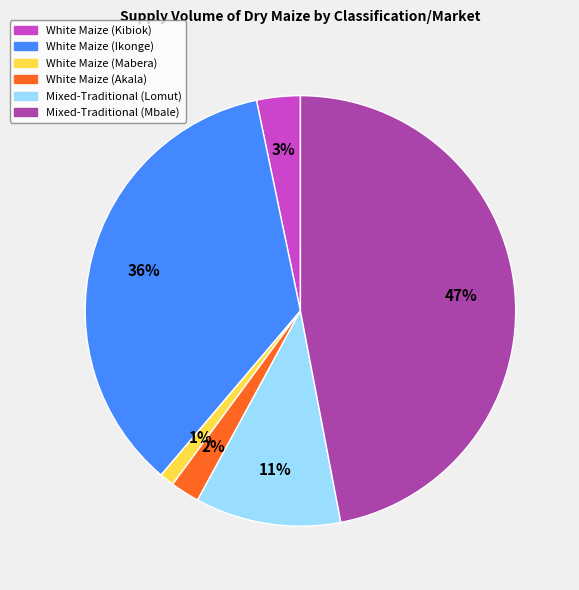

How many slices are in this pie chart?

6